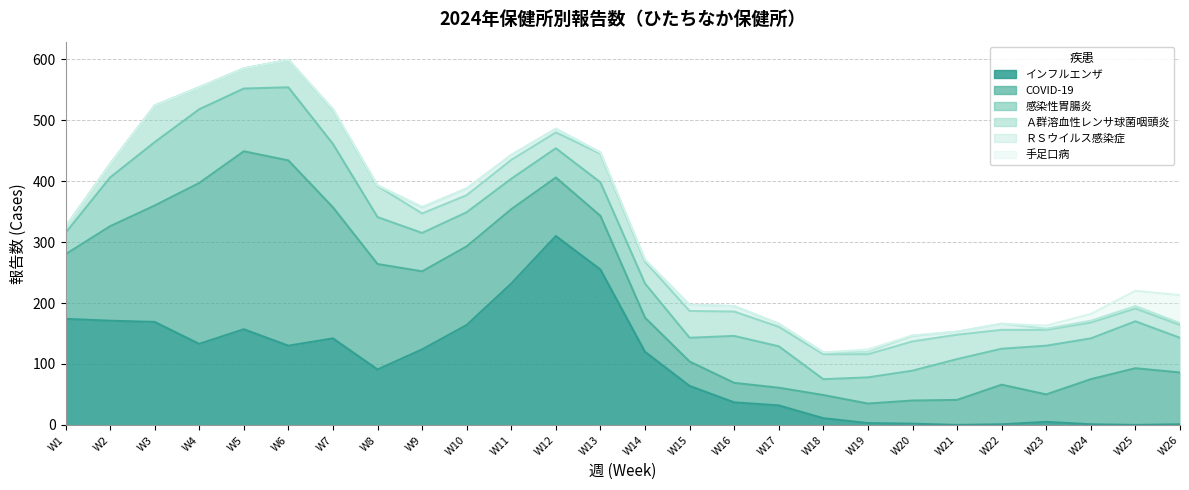

What is the sum of all インフルエンザ values?

2529